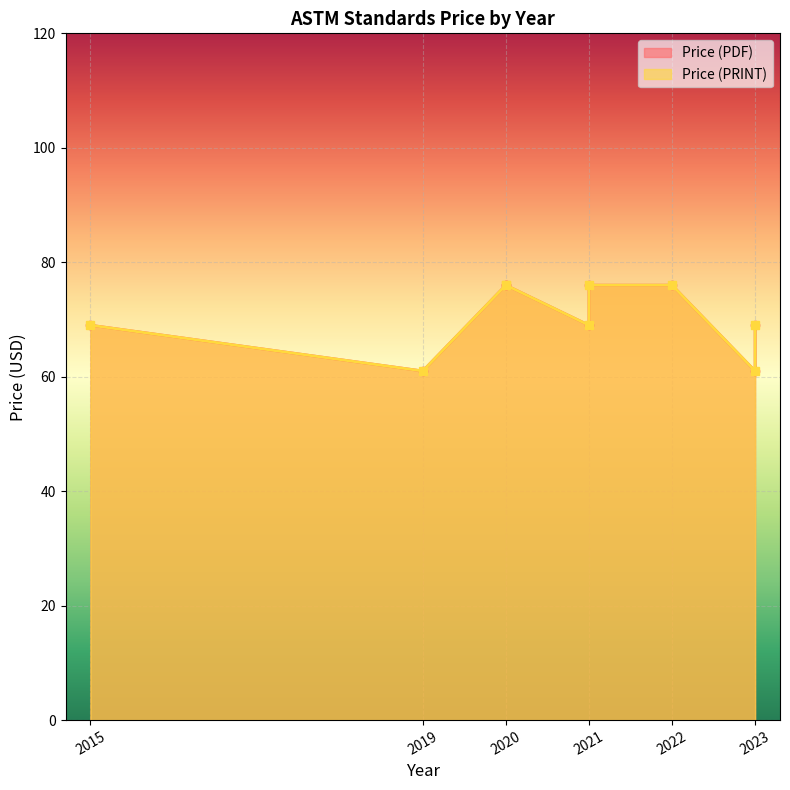

The value of Price (PRINT) at 2021 is 41. True or false?

False